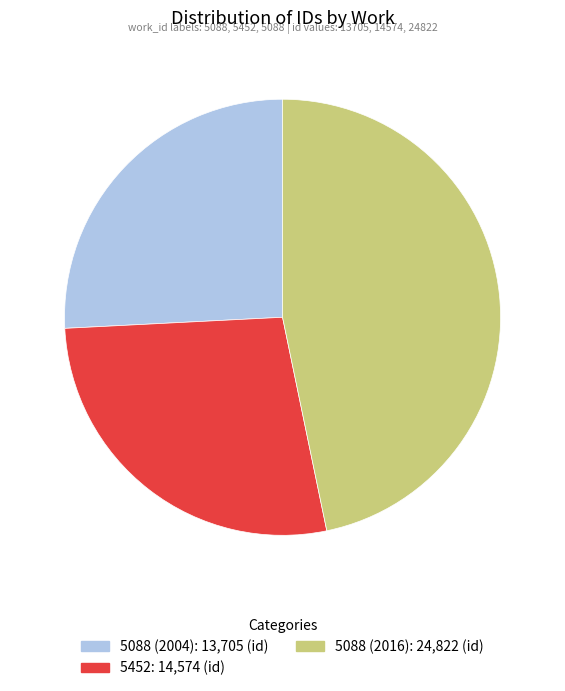

How many segments does this pie chart have?

3